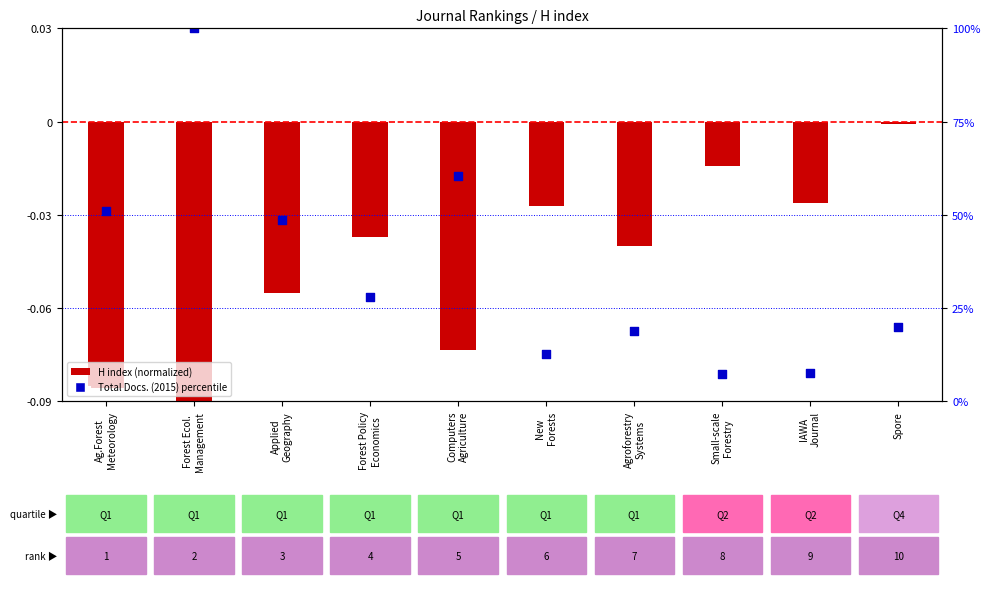

Which series reaches the maximum Y coordinate?

Total Docs. (2015) percentile